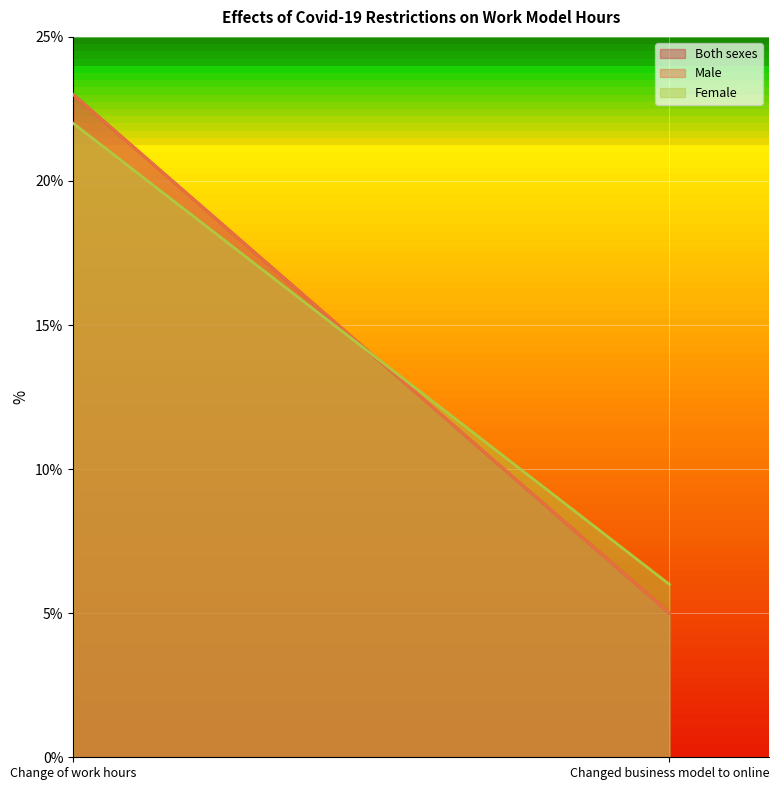

At Change of work hours, list the series in order from smallest to largest.

Female, Both sexes, Male